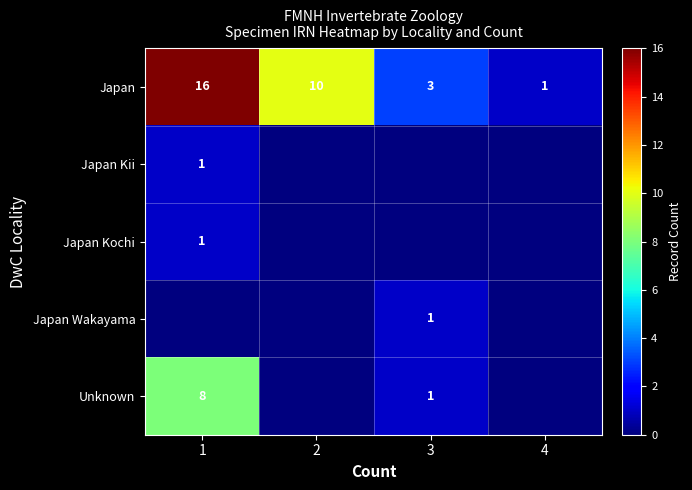

True or false: Japan Kii has a value of 0 at 1.

False